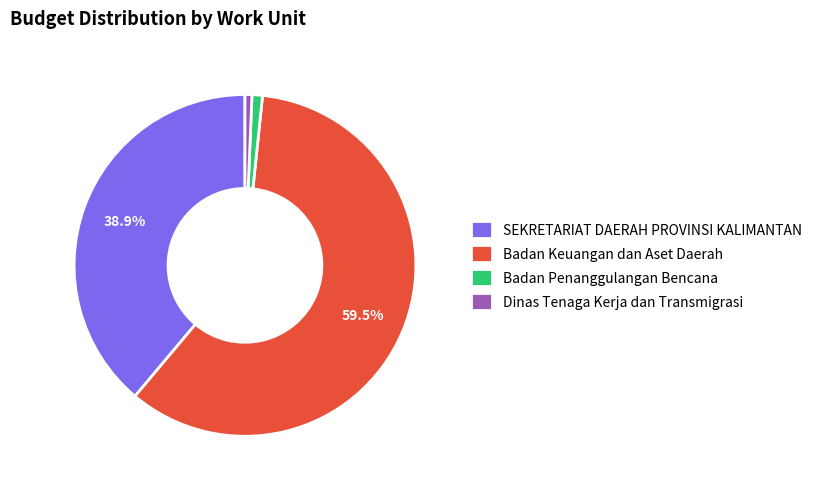

How many segments does this pie chart have?

4